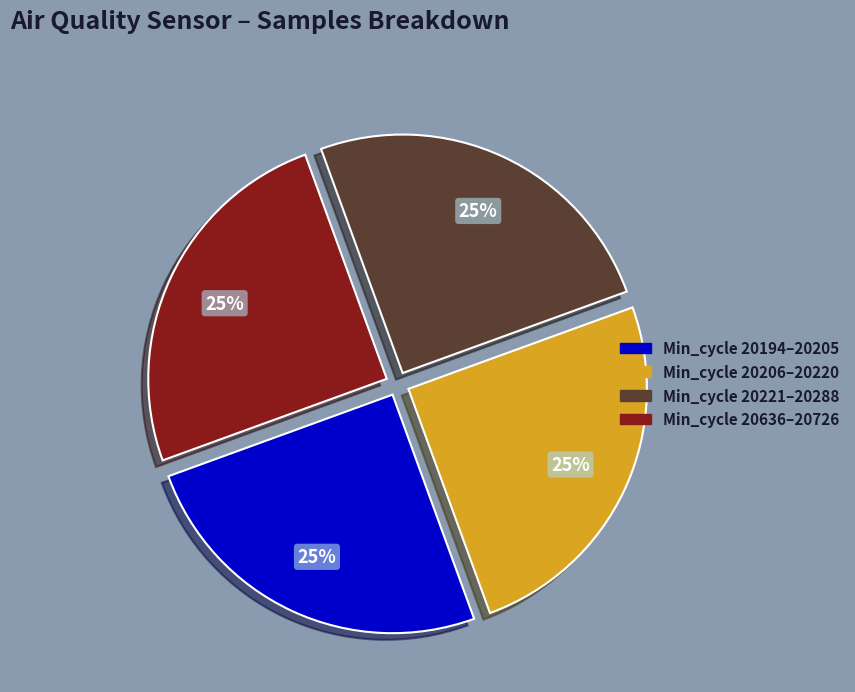

How many slices are in this pie chart?

4